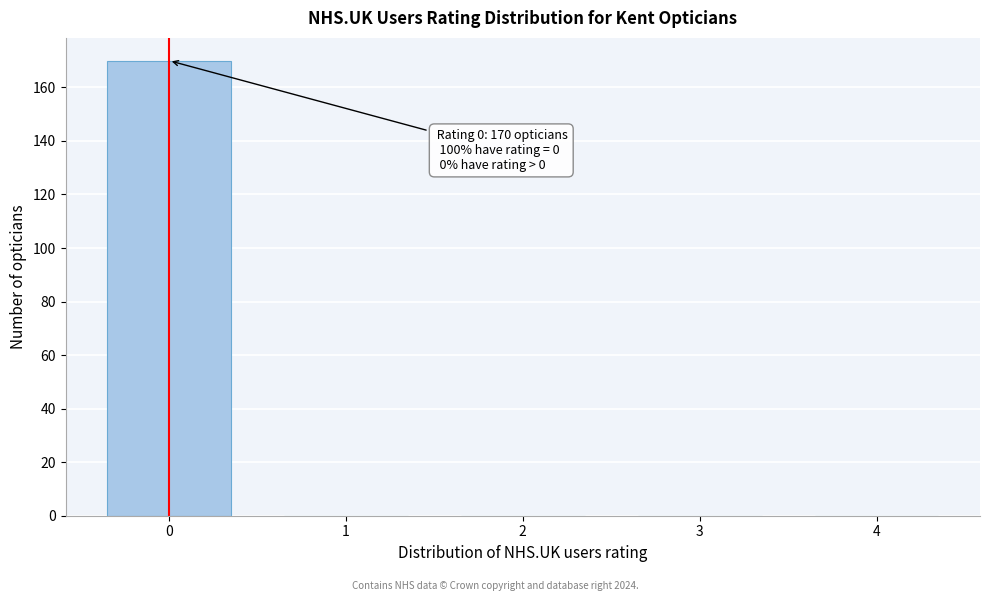

Reading left to right, what are all the values shown in this chart?

0=170	1=0	2=0	3=0	4=0